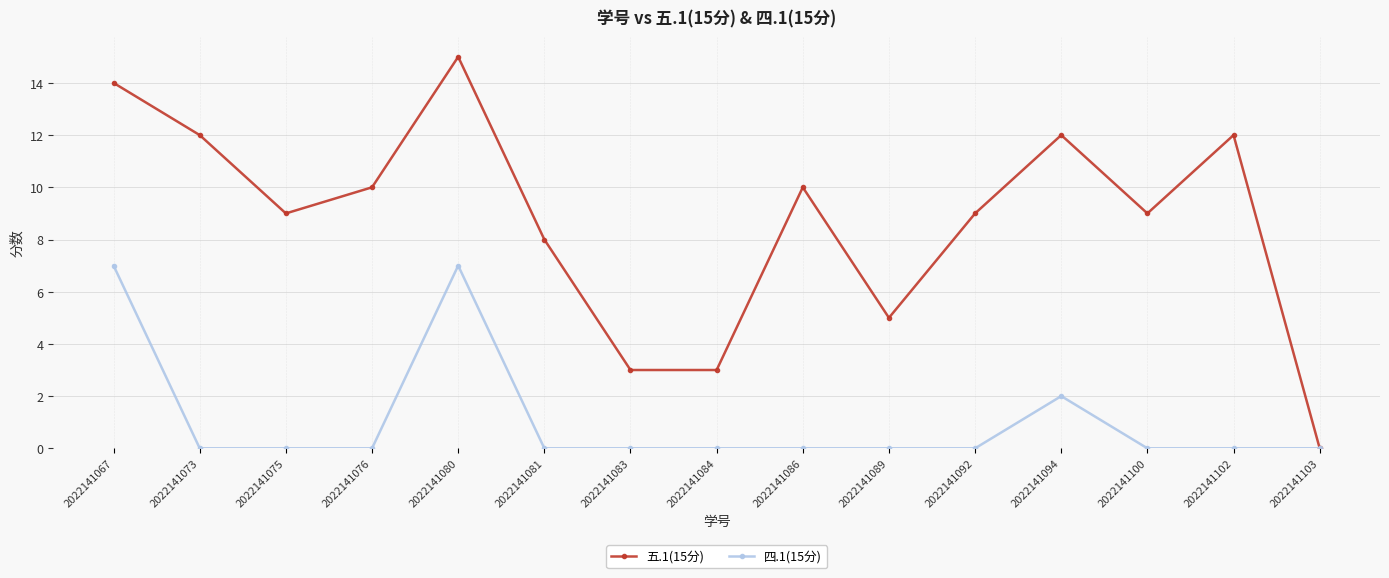

List the series in order of their overall mean, highest first.

五.1(15分), 四.1(15分)